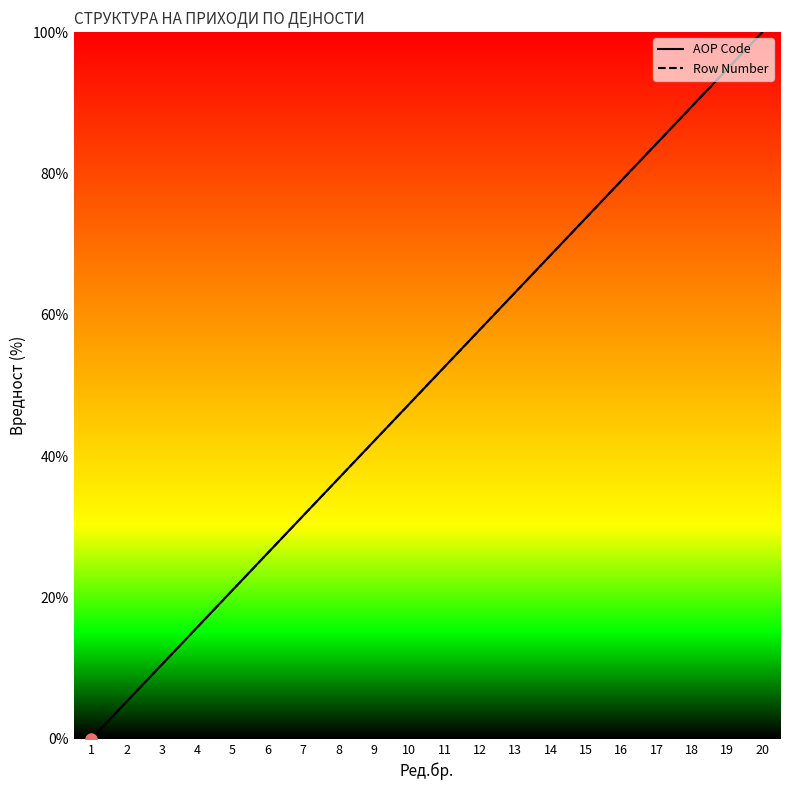

Is this an area chart (filled region under the line)?

No